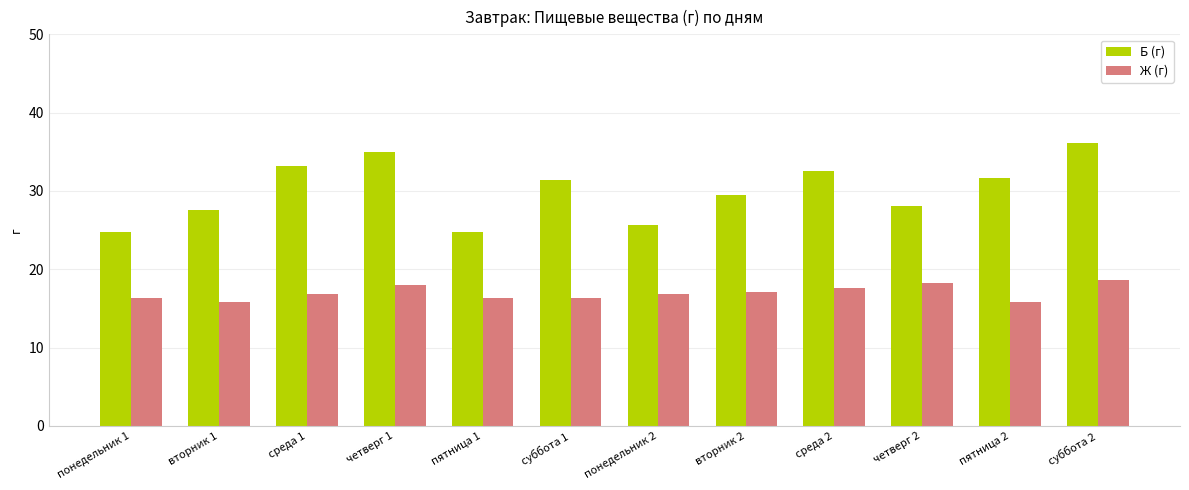

At which category does the chart reach its peak across all series?

суббота 2